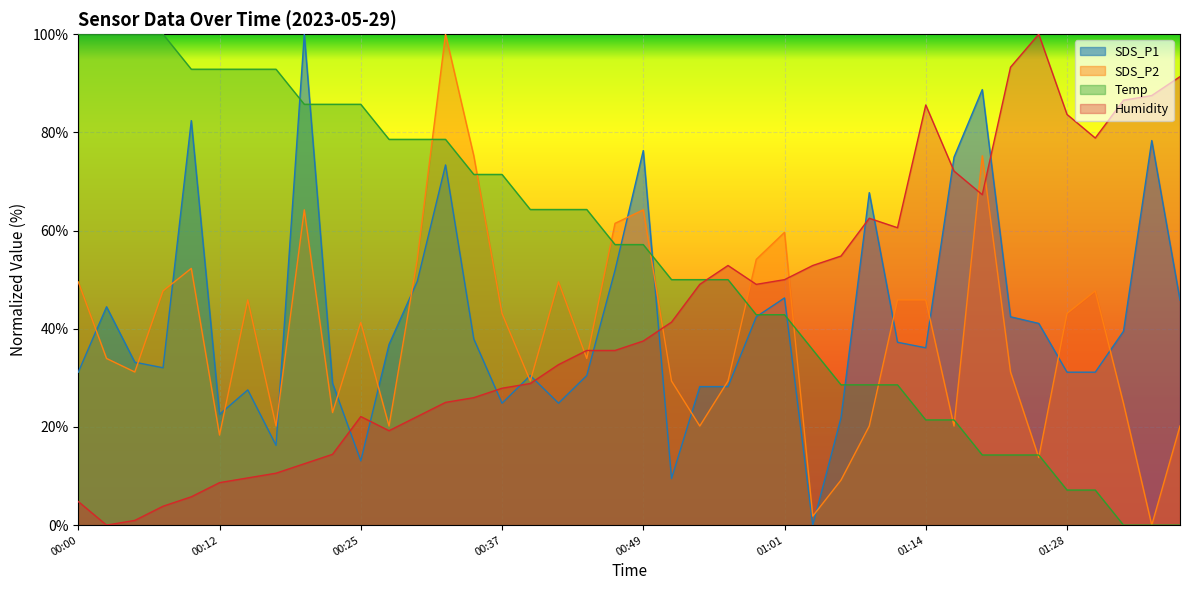

Reading left to right, transcribe all the data shown in this chart.

SDS_P1: 31.2	44.5	33.2	32.1	82.4	22.6	27.5	16.3	100.0	28.9	13.1	36.8	49.7	73.4	37.9	24.8	30.5	24.8	30.5	51.9	76.3	9.5	28.2	28.2	42.4	46.3	0.0	21.9	67.7	37.2	36.1	74.9	88.7	42.4	41.1	31.2	31.2	39.5	78.3	45.8
SDS_P2: 49.5	33.9	31.2	47.7	52.3	18.3	45.9	20.2	64.2	22.9	41.3	20.2	54.1	100.0	75.2	43.1	29.4	49.5	33.9	61.5	64.2	29.4	20.2	29.4	54.1	59.6	1.8	9.2	20.2	45.9	45.9	20.2	75.2	31.2	13.8	43.1	47.7	24.8	0.0	20.2
Temp: 100.0	100.0	100.0	100.0	92.9	92.9	92.9	92.9	85.7	85.7	85.7	78.6	78.6	78.6	71.4	71.4	64.3	64.3	64.3	57.1	57.1	50.0	50.0	50.0	42.9	42.9	35.7	28.6	28.6	28.6	21.4	21.4	14.3	14.3	14.3	7.1	7.1	0.0	0.0	0.0
Humidity: 4.8	0.0	1.0	3.8	5.8	8.7	9.6	10.6	12.5	14.4	22.1	19.2	22.1	25.0	26.0	27.9	28.8	32.7	35.6	35.6	37.5	41.3	49.0	52.9	49.0	50.0	52.9	54.8	62.5	60.6	85.6	72.1	67.3	93.3	100.0	83.7	78.8	86.5	87.5	91.3